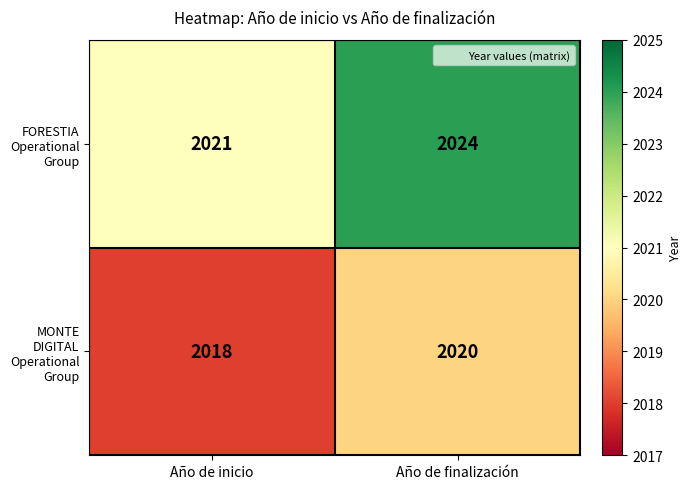

What is the sum of the FORESTIA Operational Group values at Año de finalización and Año de inicio?

4045